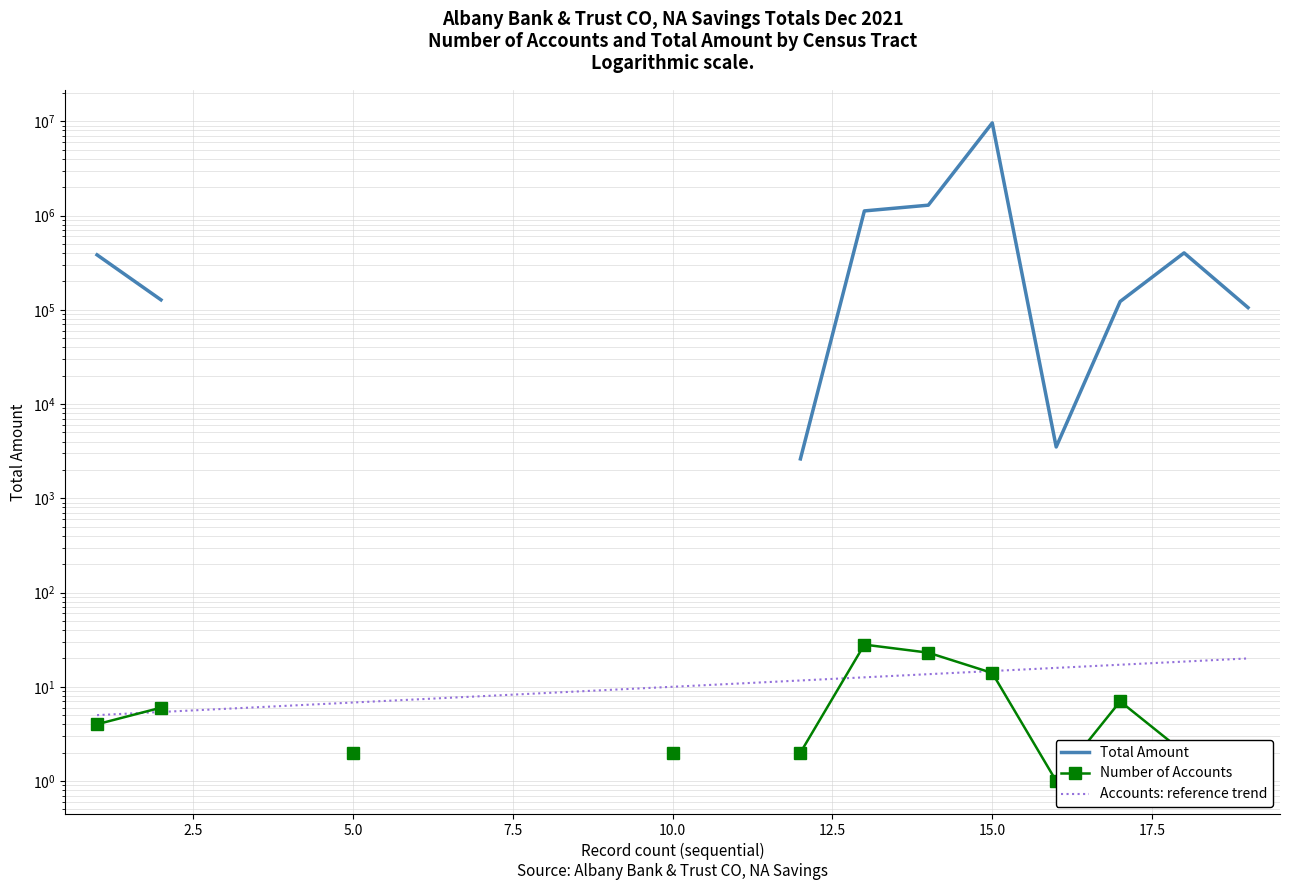

How many lines are shown in the chart?

3